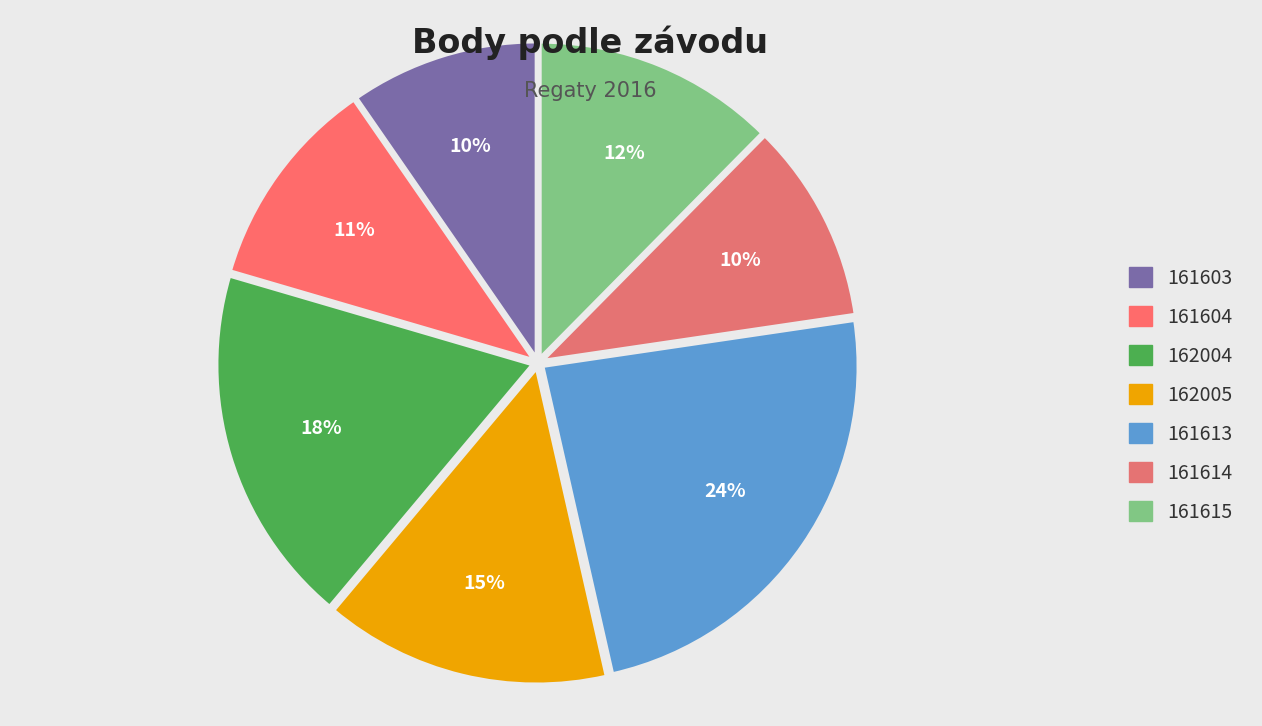

Which slice is the smallest?

161603